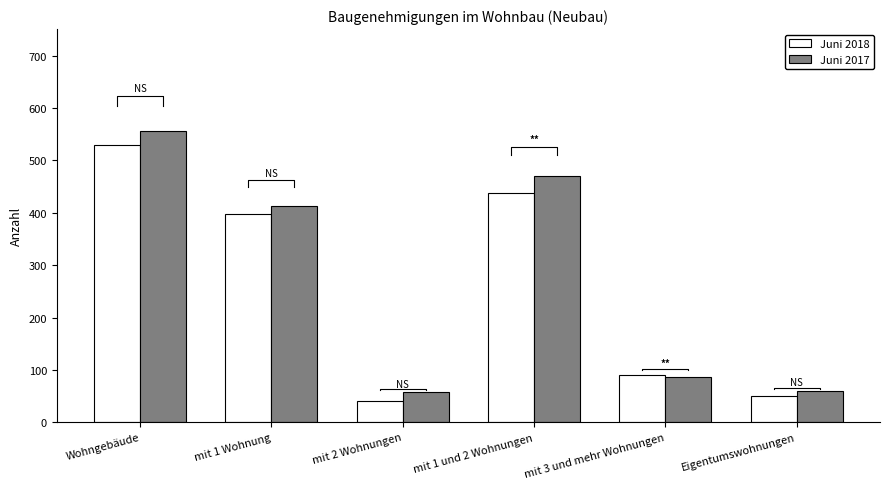

How many data points in Juni 2017 are less than 413?

3